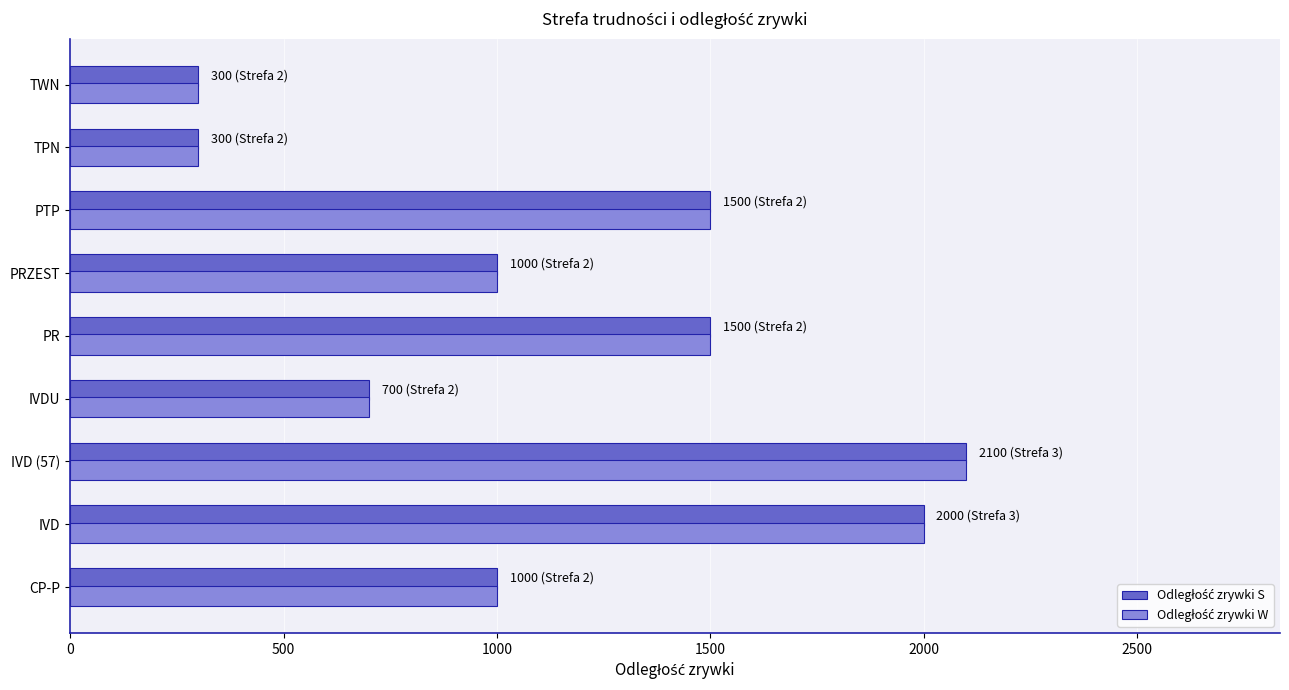

What is the greatest value displayed?

2100